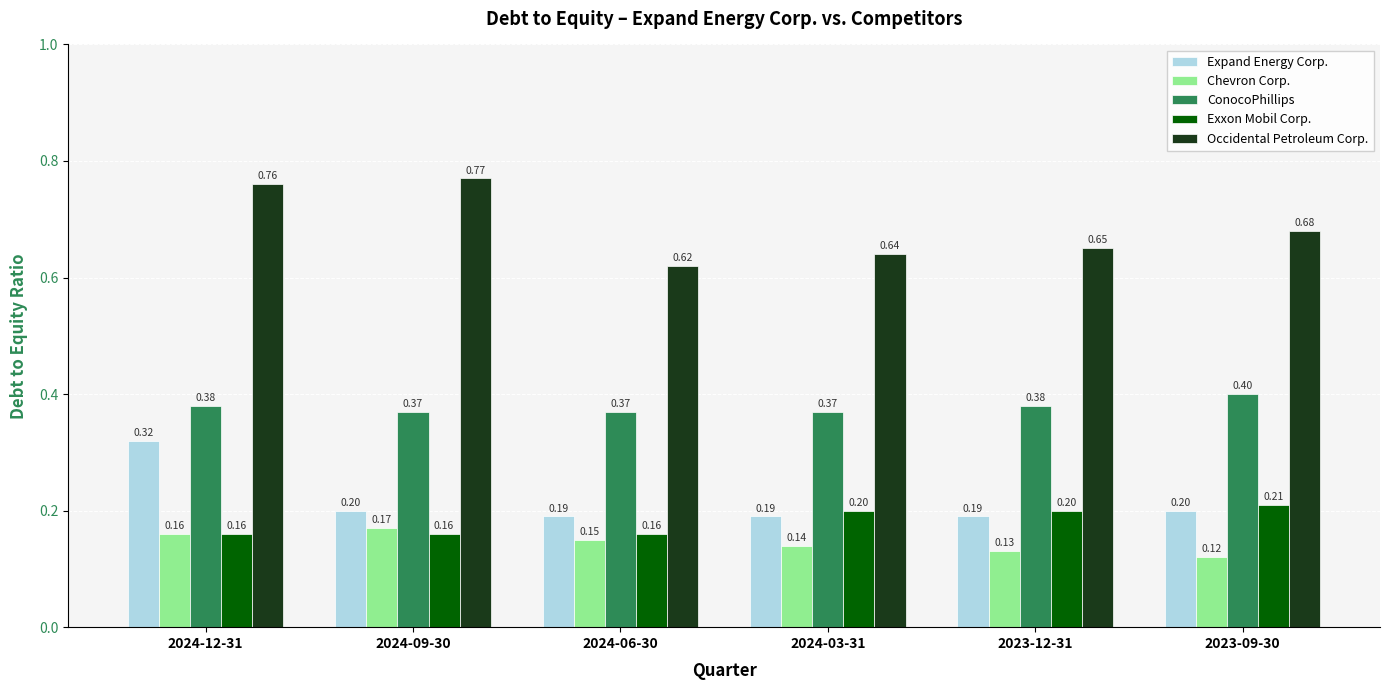

At how many categories does at least one series exceed 0?

6